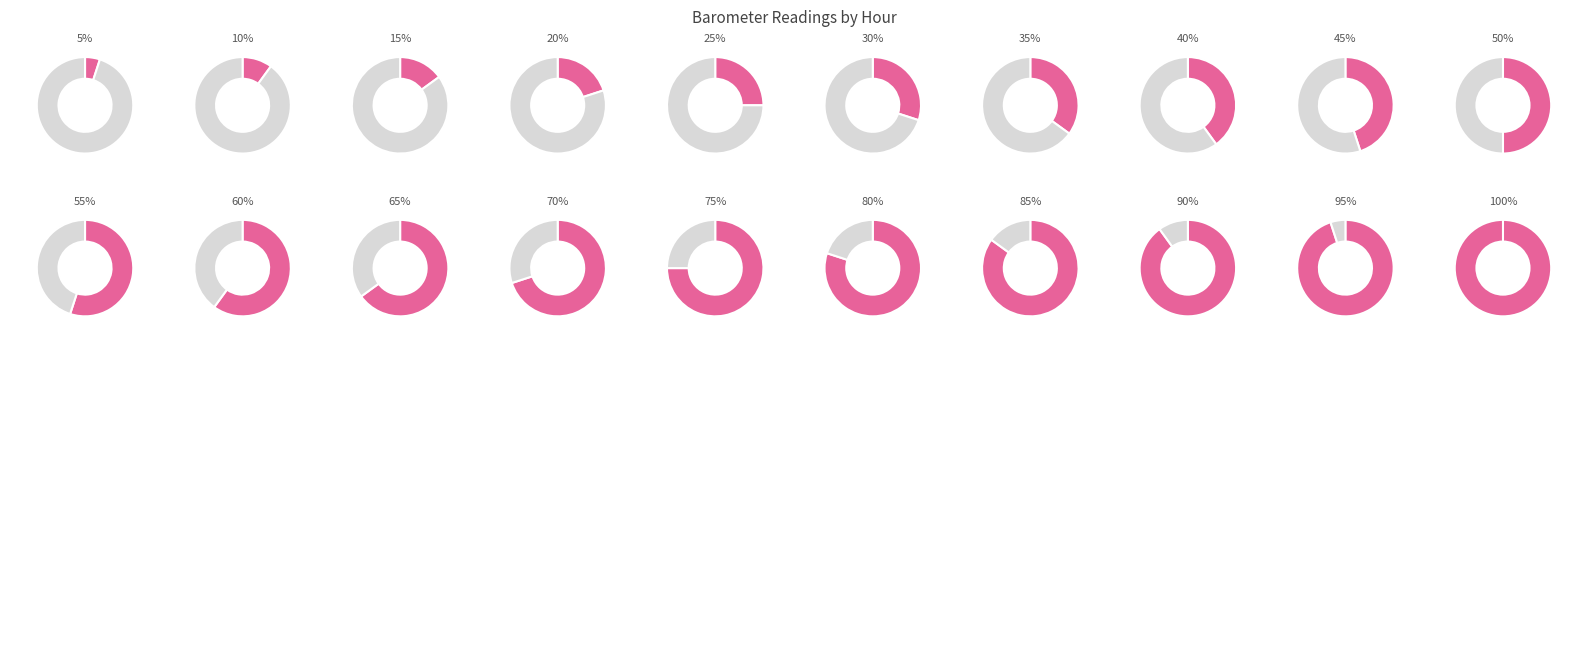

Count the number of slices in the pie.

40